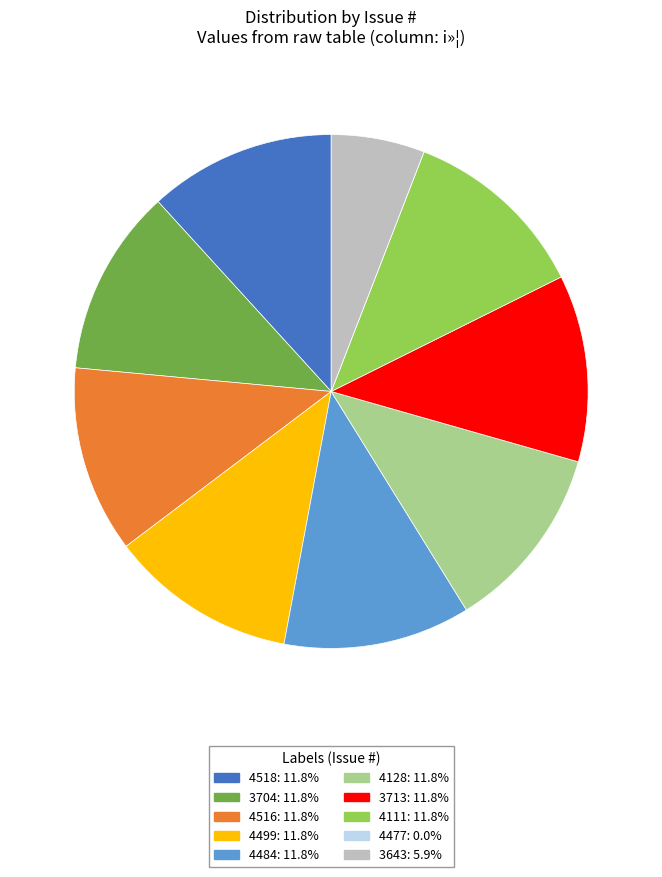

Do 4111 and 3713 together represent more than half of the pie?

No